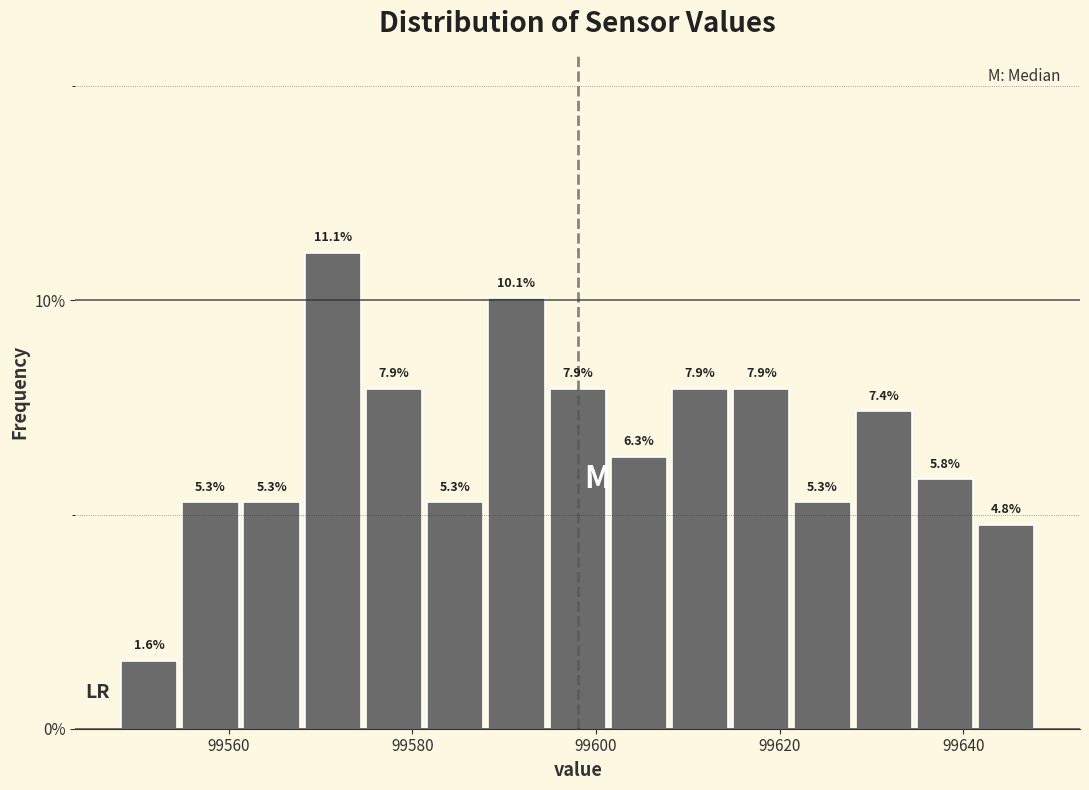

Read against the x-axis, roughly where is the centre of the tallest bar?

99572